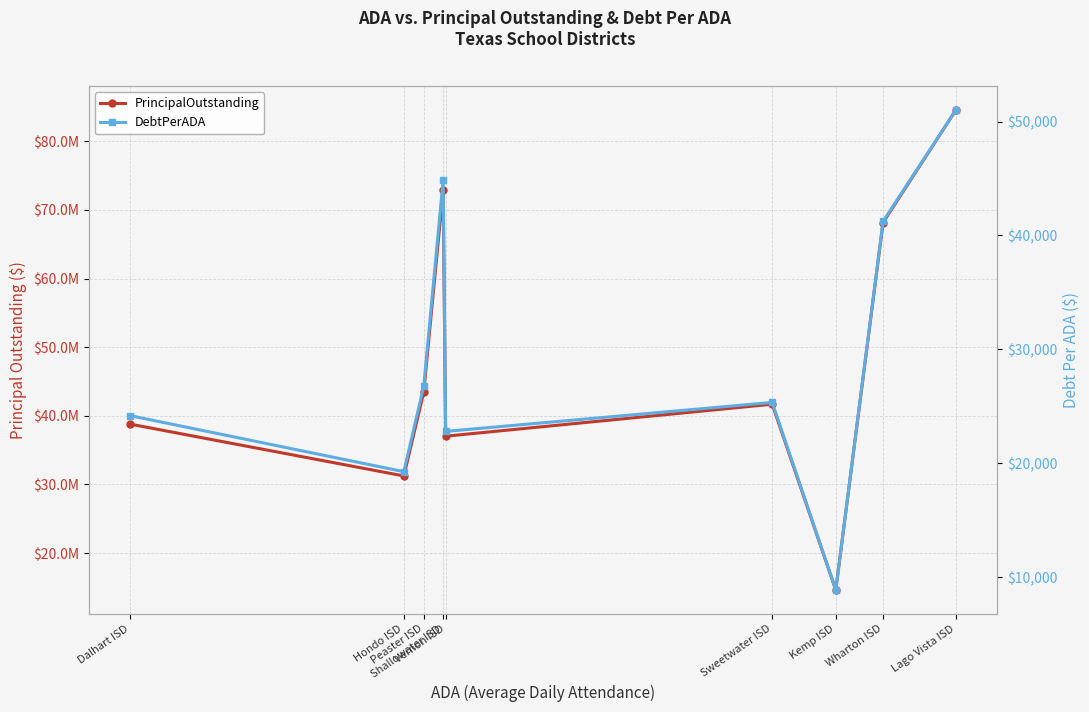

At which category does PrincipalOutstanding reach its first local valley?

Hondo ISD